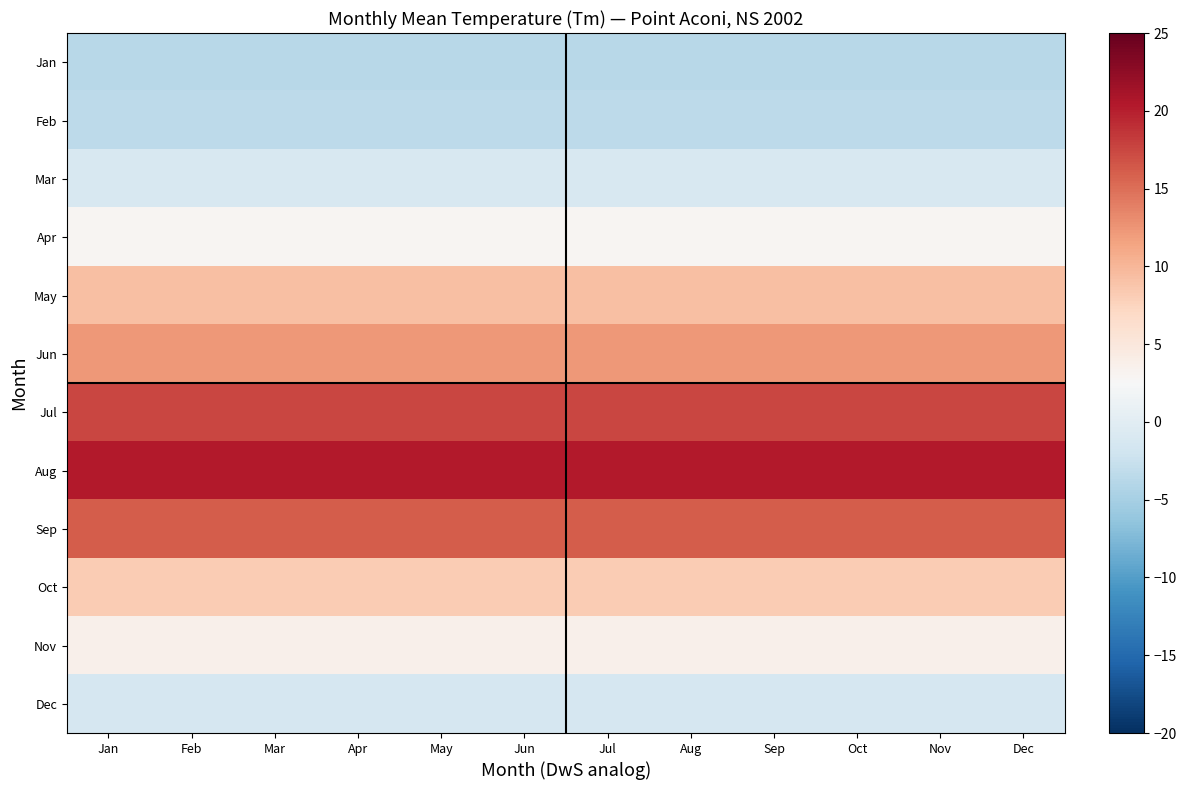

Count the number of data series in this chart.

12